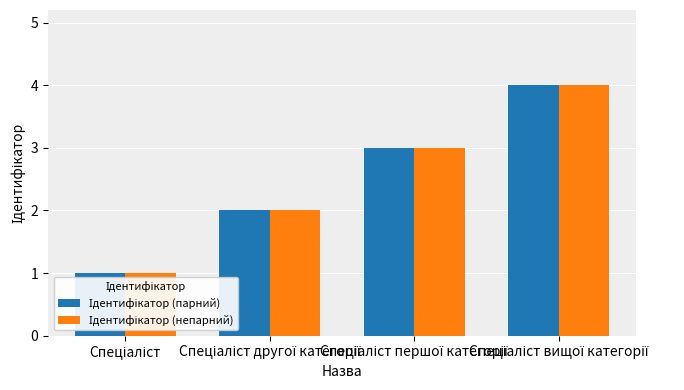

What position from the right is Спеціаліст вищої категорії?

1